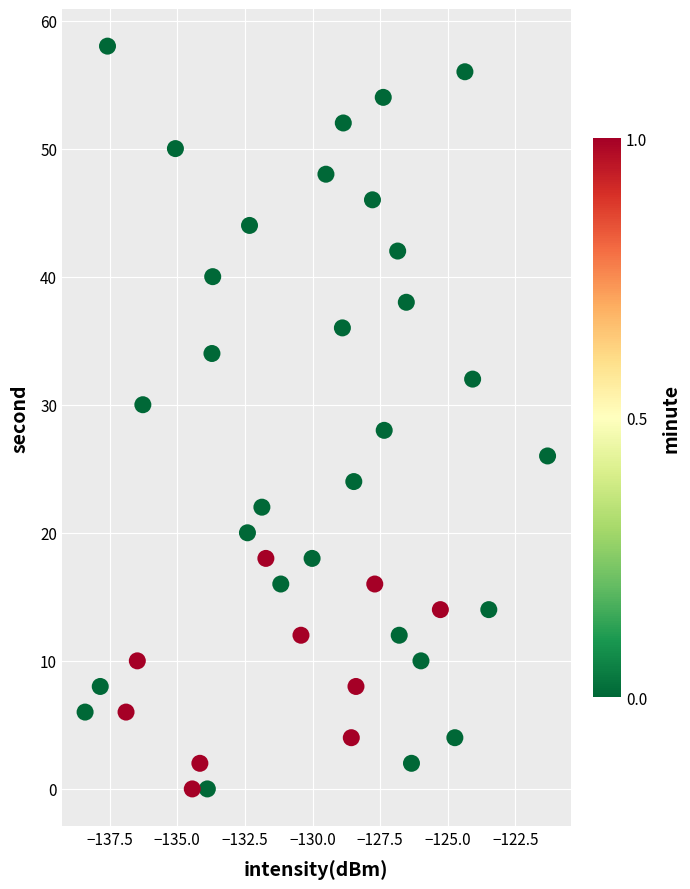

What is the range of Y values (max minus min)?

58